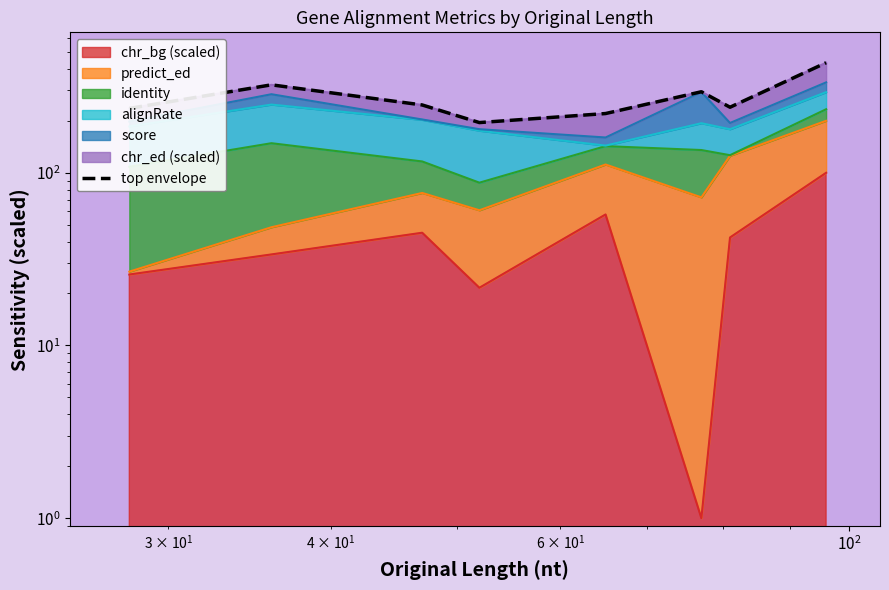

What is the difference between the maximum and minimum values?

238.5